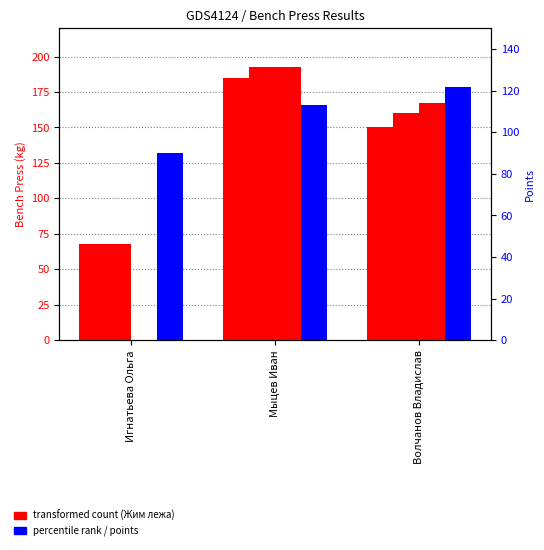

The Жим лежа 3 series shows 278.7 at Волчанов Владислав. True or false?

False